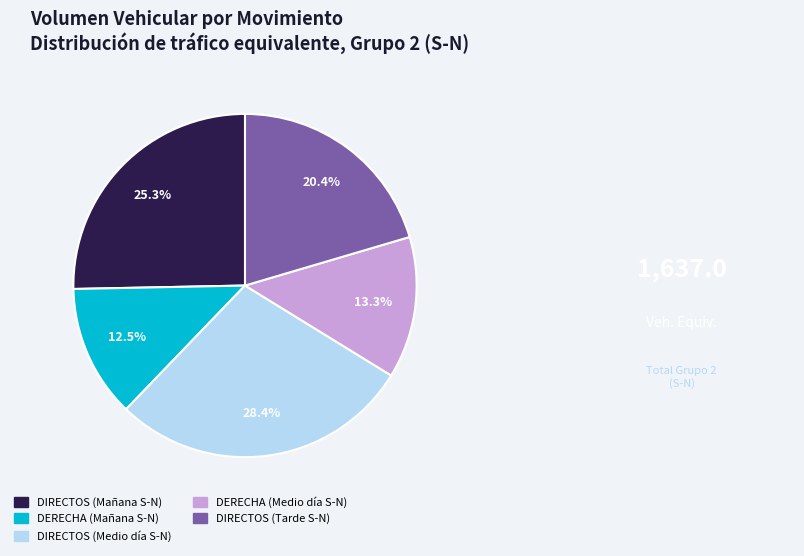

Rank the categories by value from lowest to highest.

DERECHA (Mañana S-N), DERECHA (Medio día S-N), DIRECTOS (Tarde S-N), DIRECTOS (Mañana S-N), DIRECTOS (Medio día S-N)